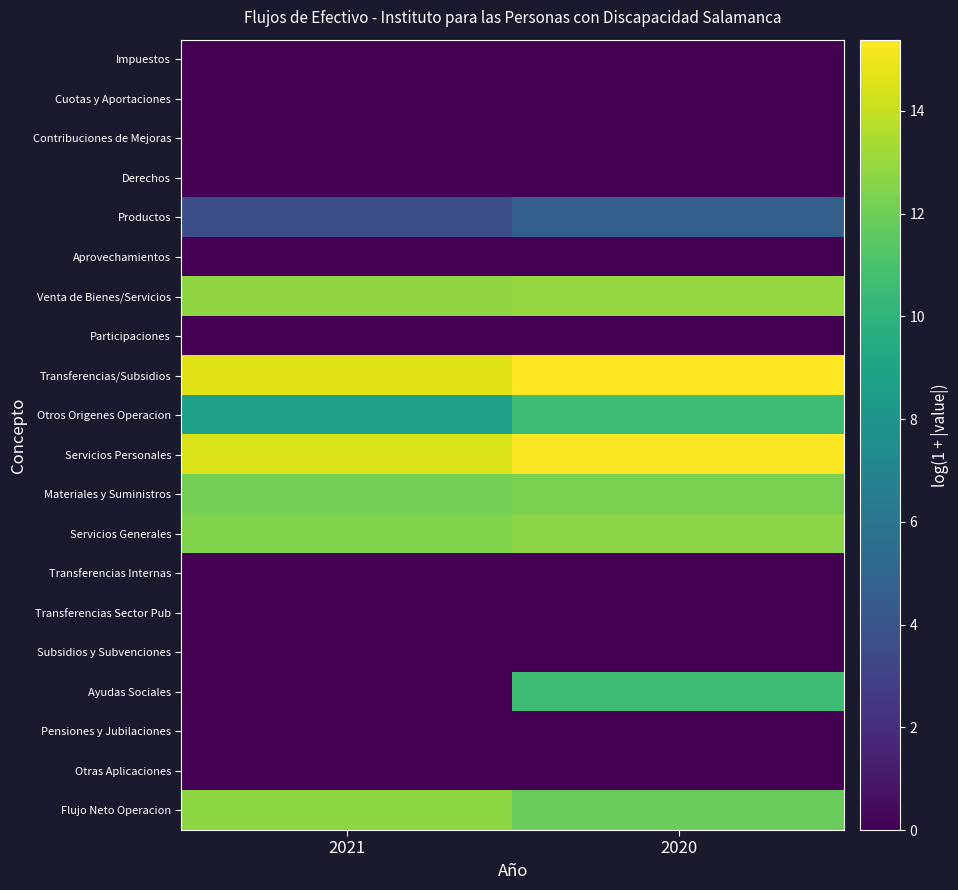

Which series has the widest spread of values?

Ayudas Sociales